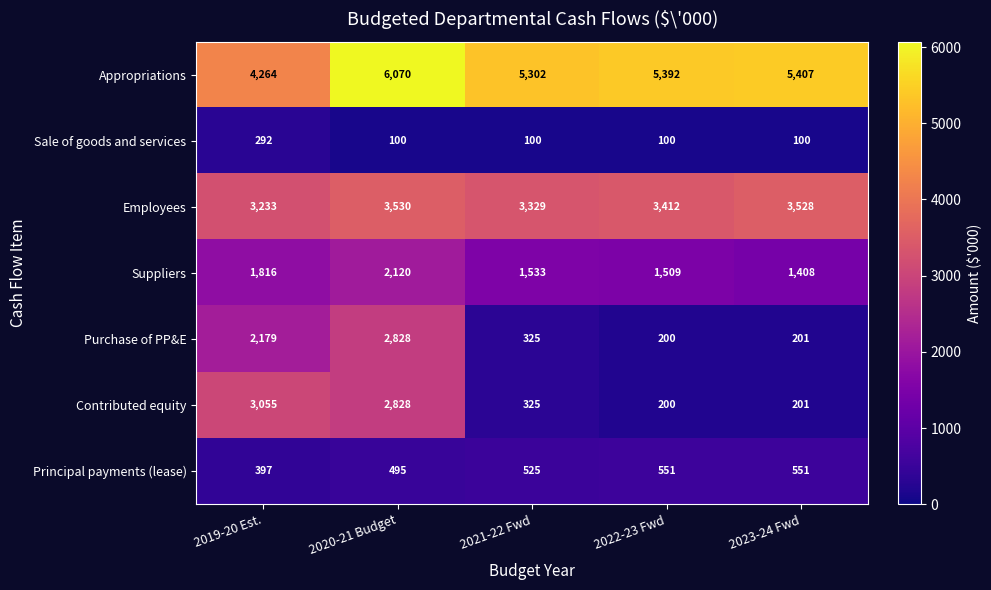

At which label is Contributed equity closest to 1627?

2020-21 Budget